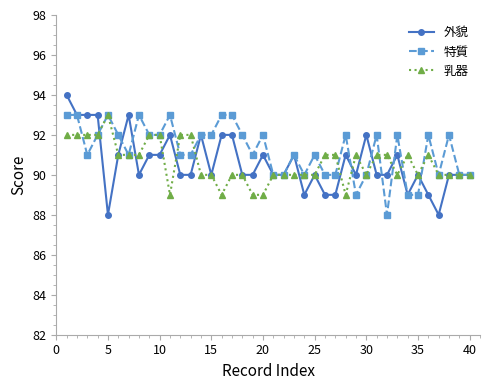

What is the difference between the maximum and minimum values in the 外貌 series?

6